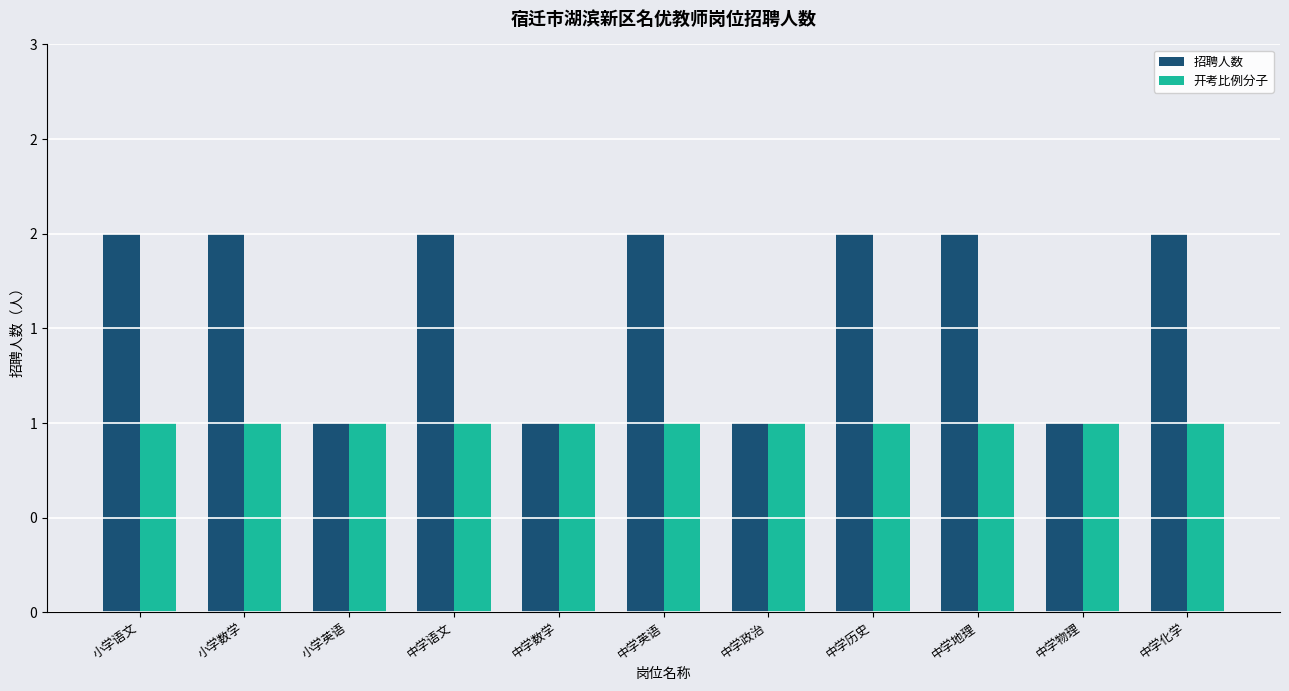

Reading right to left, extract all data points from this chart.

招聘人数: 2	1	2	2	1	2	1	2	1	2	2
开考比例分子: 1	1	1	1	1	1	1	1	1	1	1